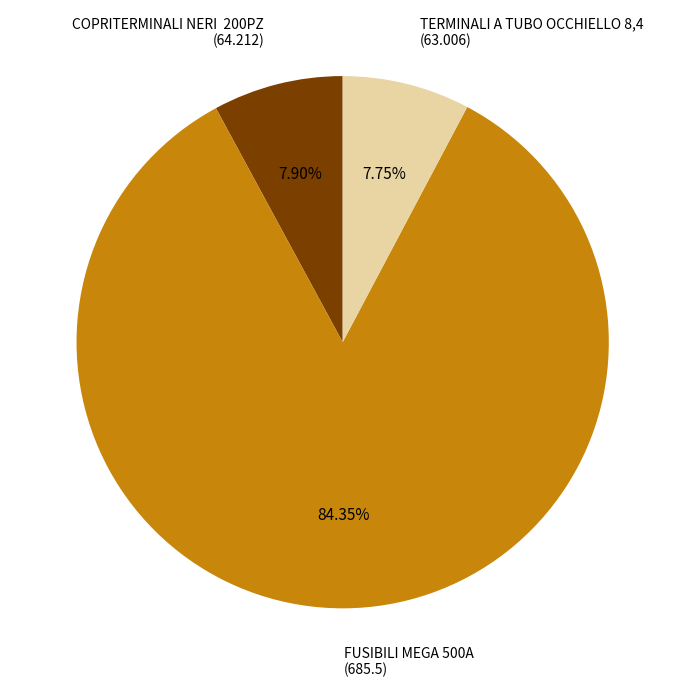

To the nearest percent, what is the average slice percentage?

33%